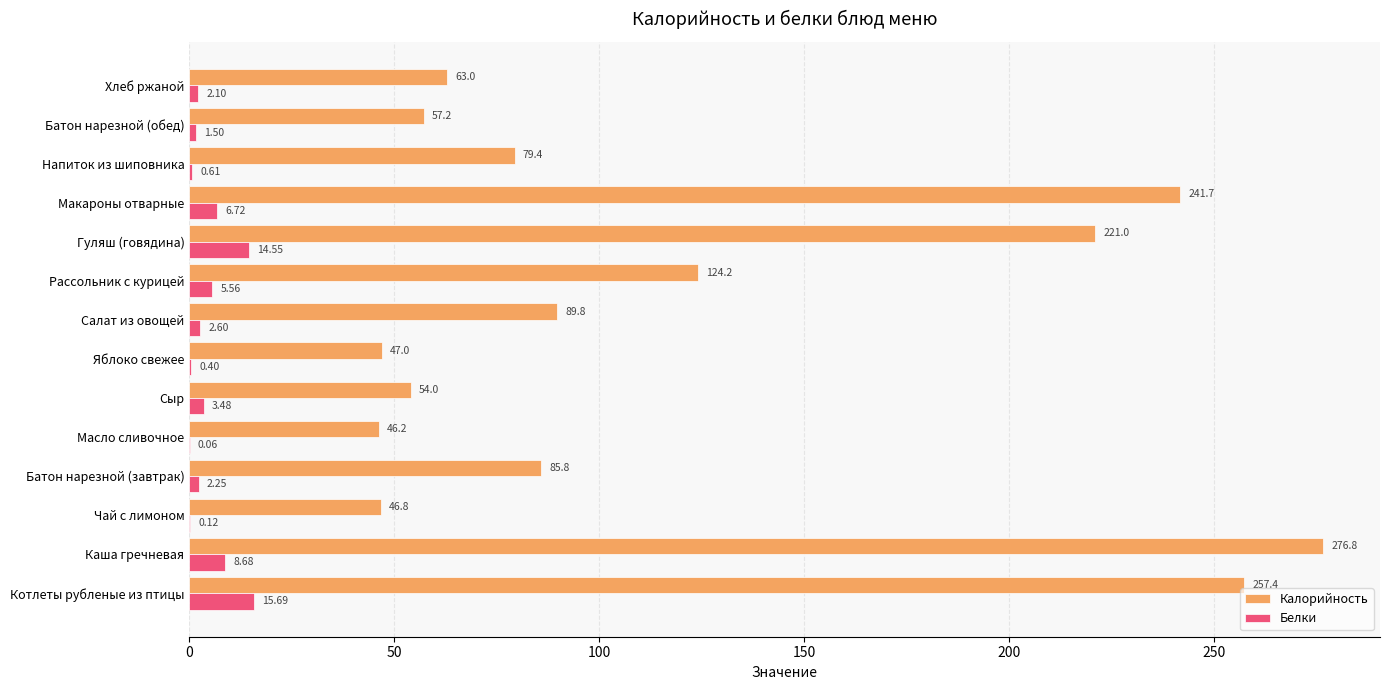

At which label is Белки closest to 7?

Макароны отварные